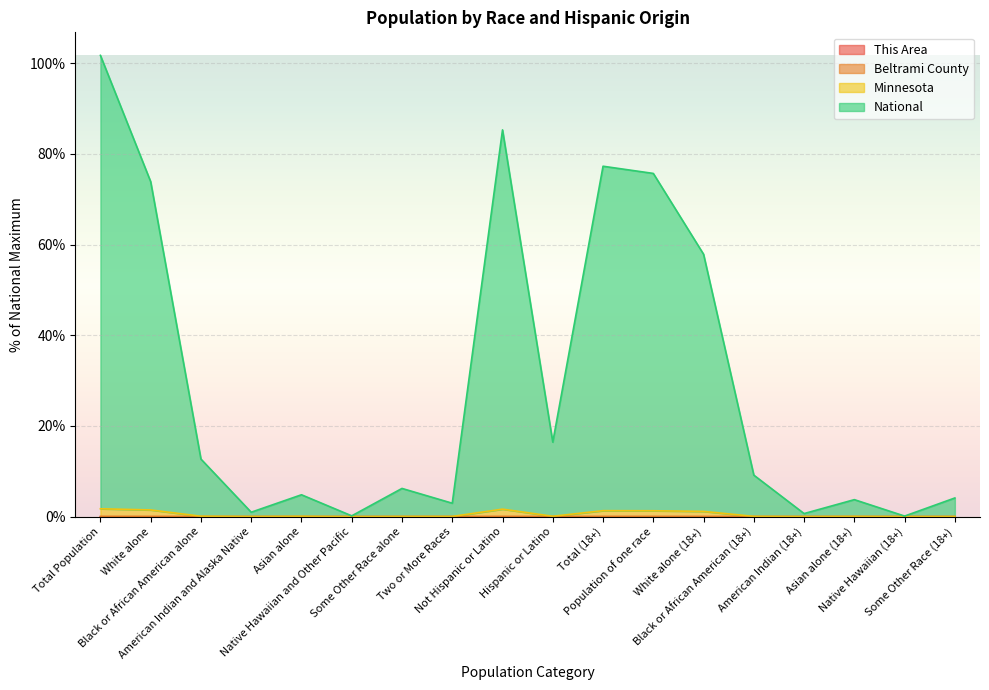

How many series are shown in this chart?

4